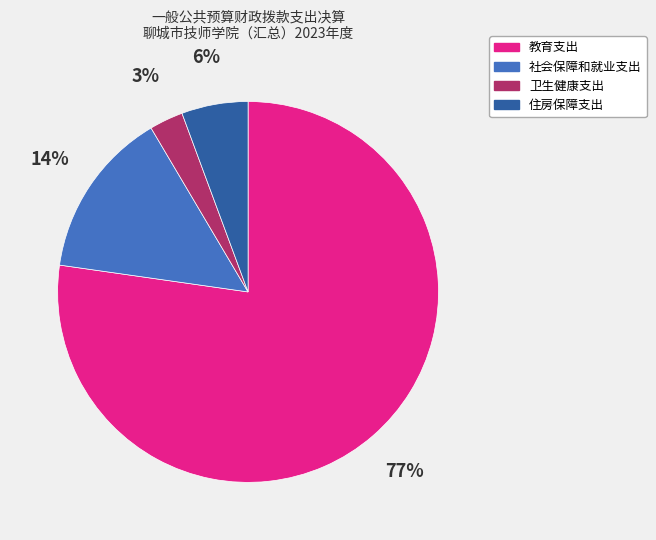

Count the number of slices in the pie.

4